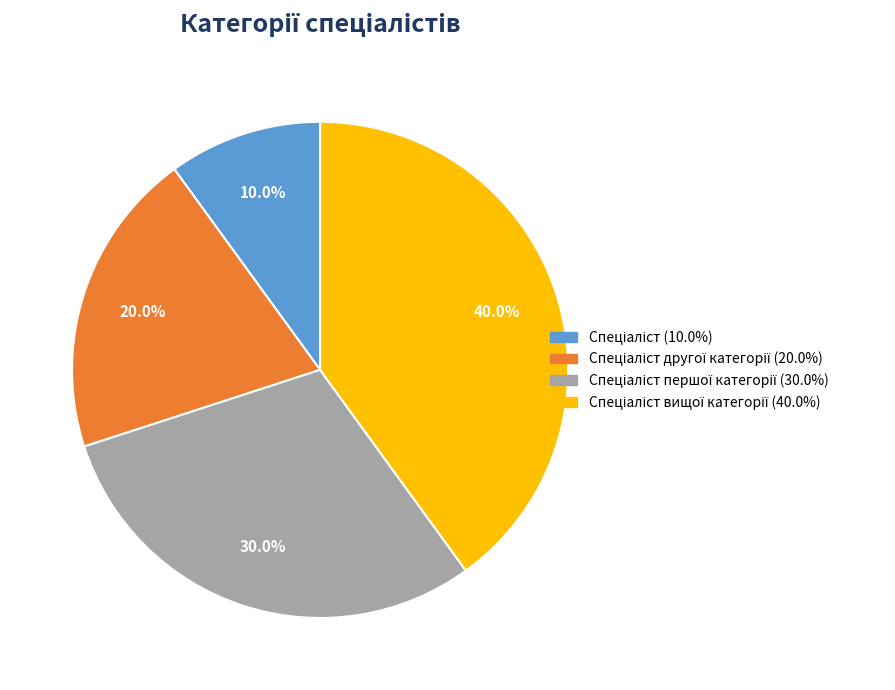

Is there a majority slice in this chart?

No